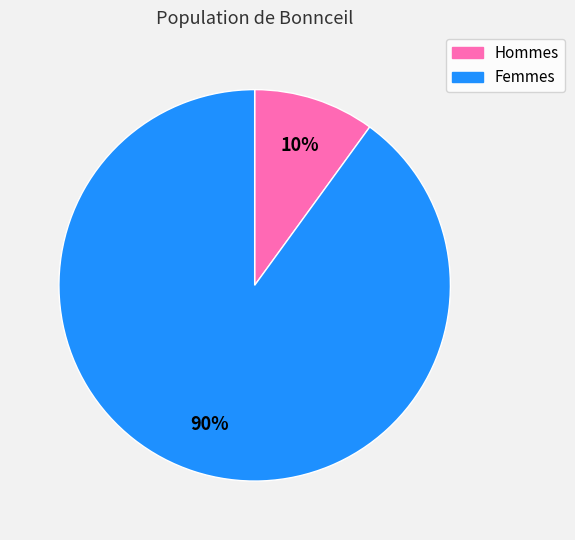

To the nearest percent, what is the average slice percentage?

50%